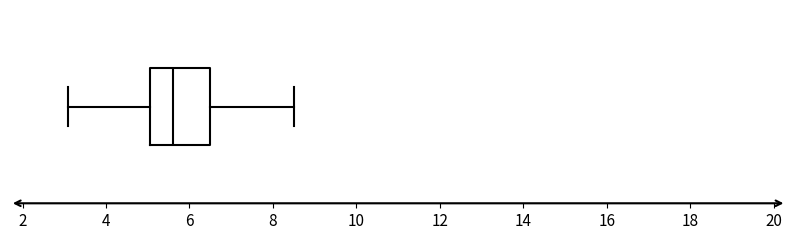

Transcribe this box plot: give where the median line is, the range the box spans, and where the two whiskers end, as read against the x-axis. The values are not printed on the chart, so give them approximately, as read against the axis.

median 5.6, box 5.0 to 6.6, whiskers 3.2 to 8.6